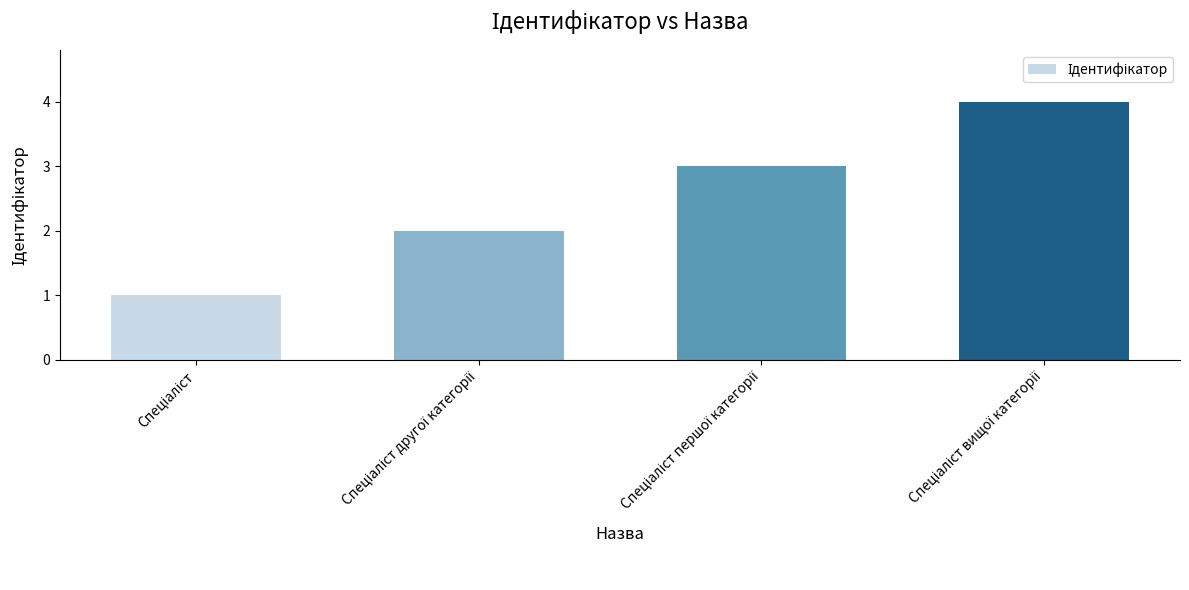

What is the sum of all values?

10